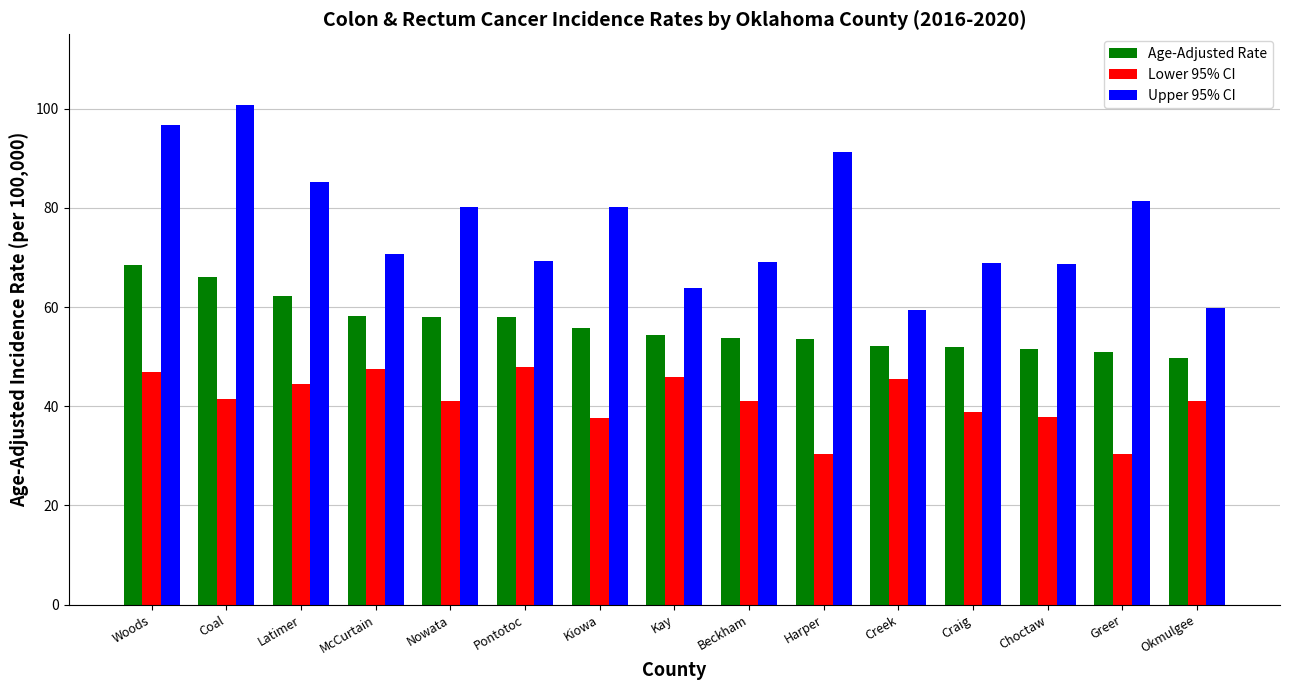

Which label corresponds to the largest value in the chart?

Coal